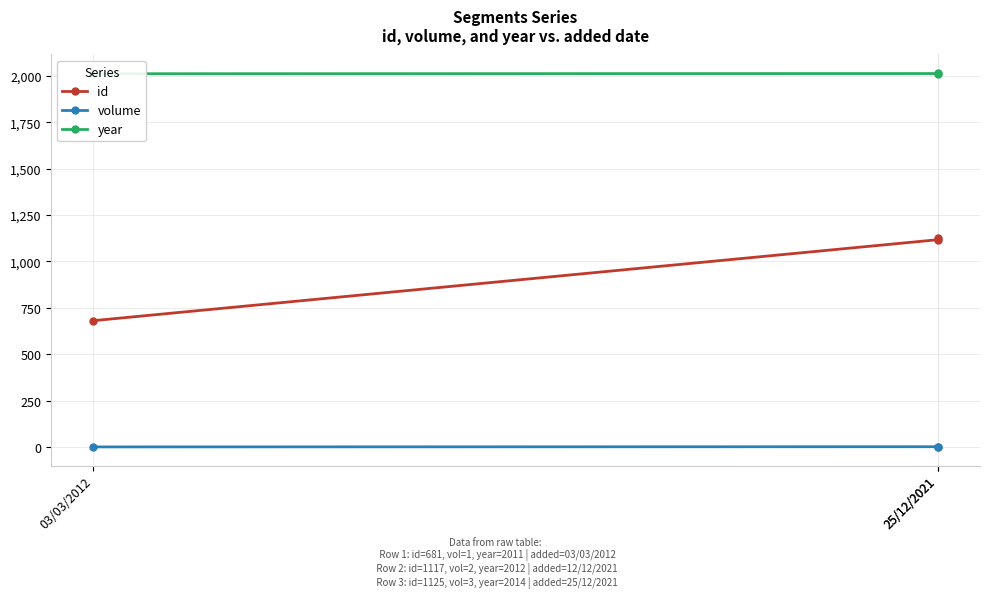

Is this an area chart (filled region under the line)?

No